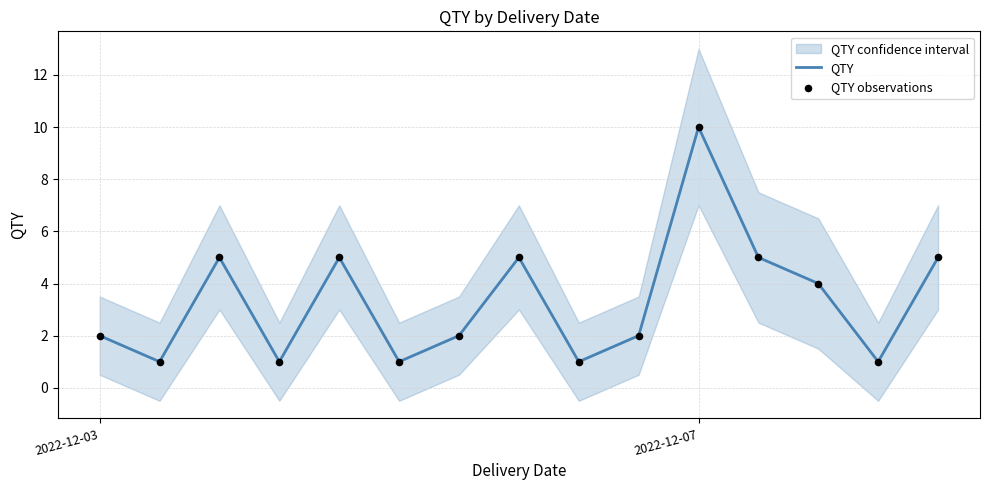

Which series has the largest Y range (max minus min)?

QTY